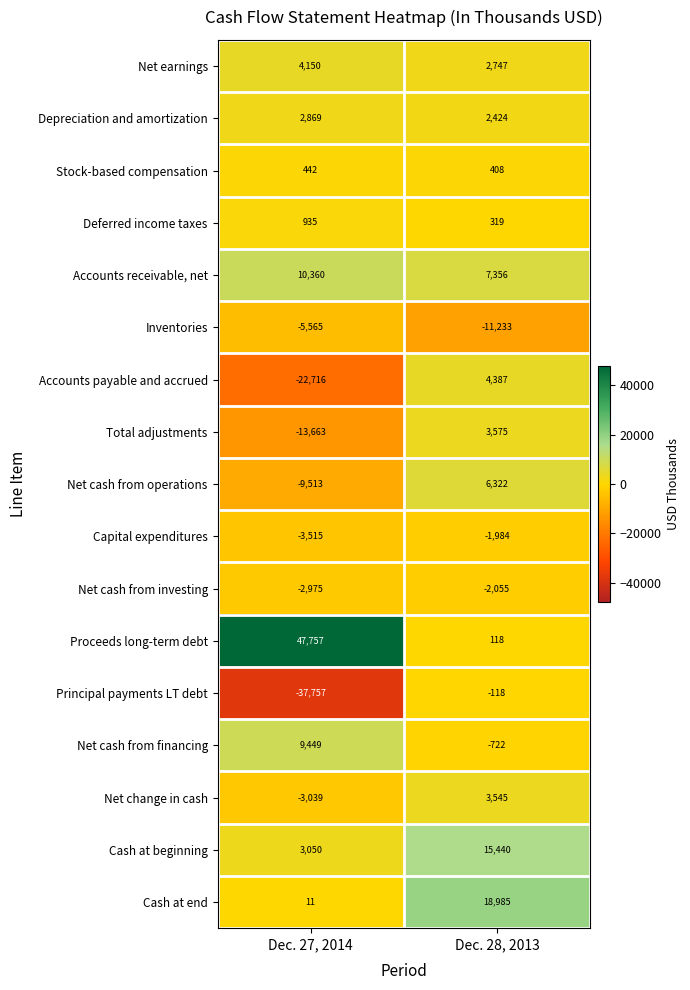

The Net cash from financing series shows 9449 at Dec. 27, 2014. True or false?

True